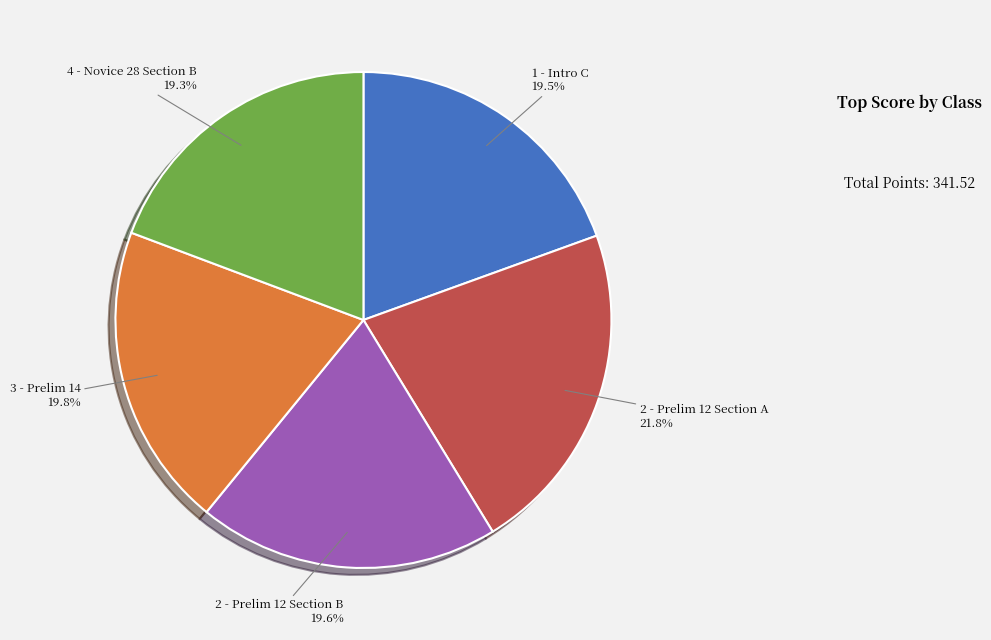

Which slice is the largest?

2 - Prelim 12 Section A